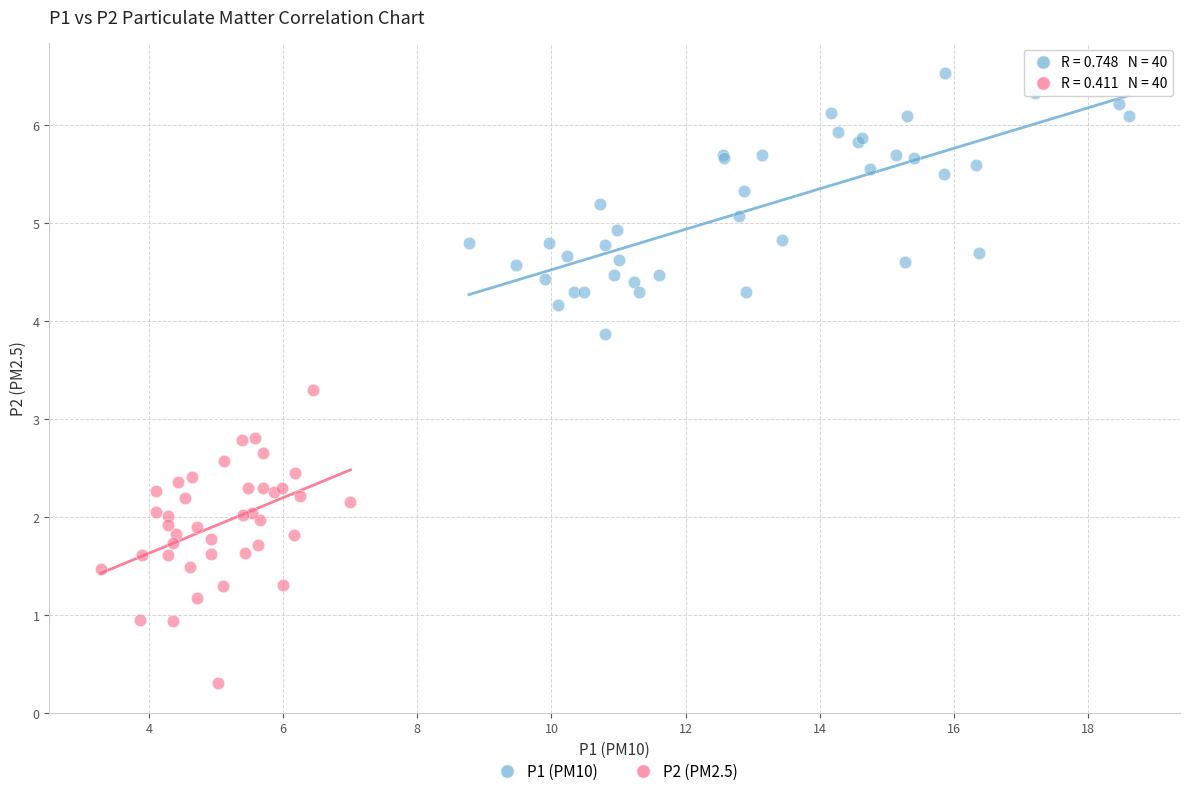

What are all the series names shown in the legend?

P1 (PM10), P2 (PM2.5)